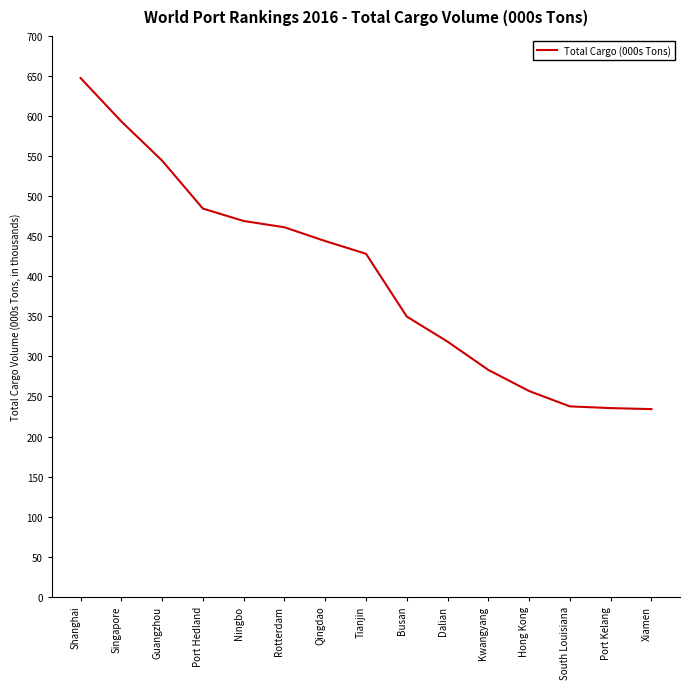

What is the sum of all values?

5987110